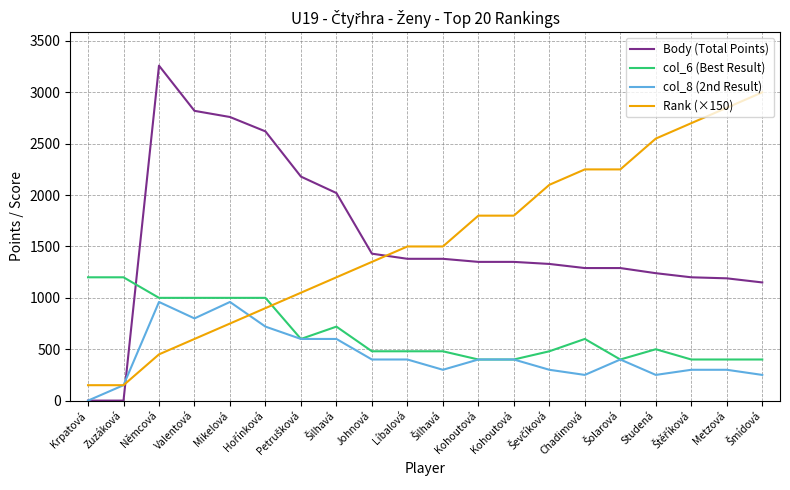

What are all the series names shown in the legend?

Body (Total Points), col_6 (Best Result), col_8 (2nd Result), Rank (×150)